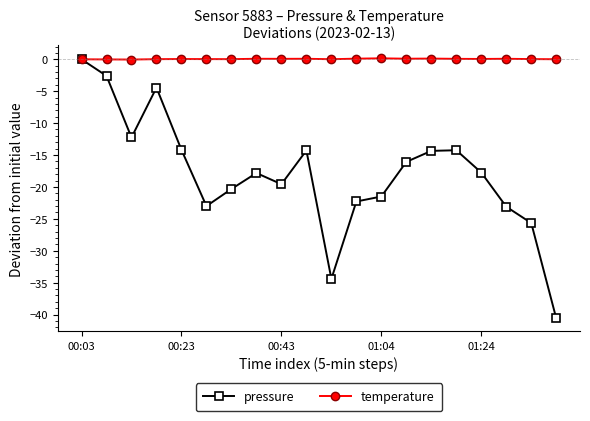

List the series in order of their overall mean, lowest first.

pressure, temperature